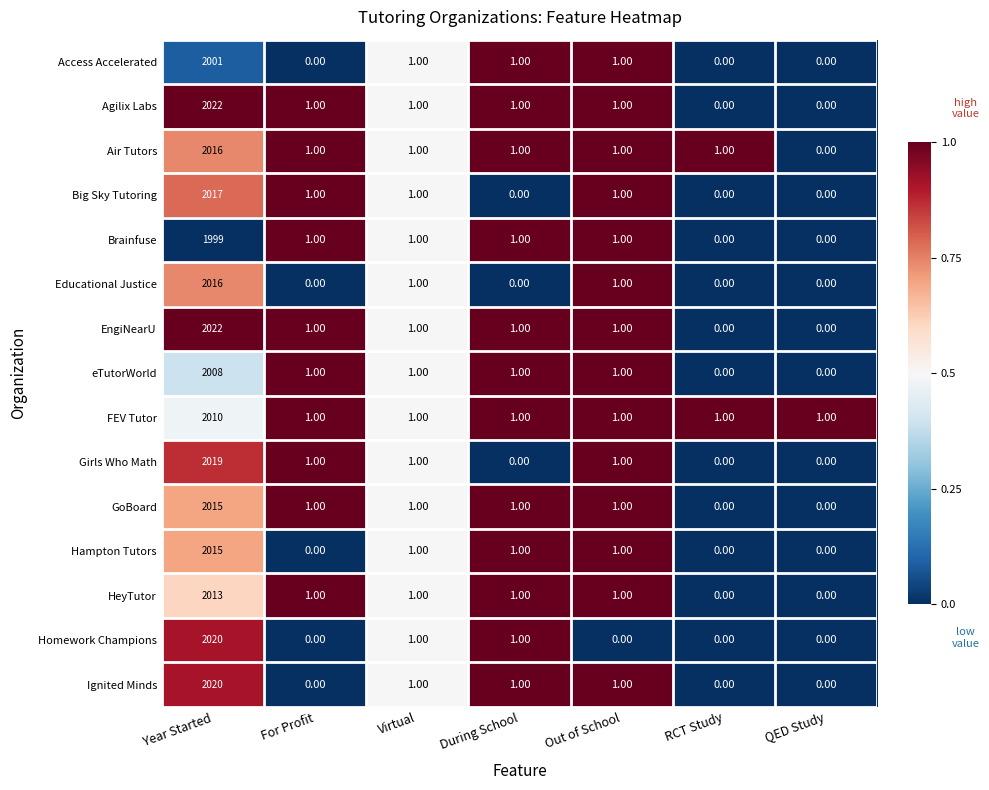

Which series changed the most between RCT Study and QED Study?

Air Tutors